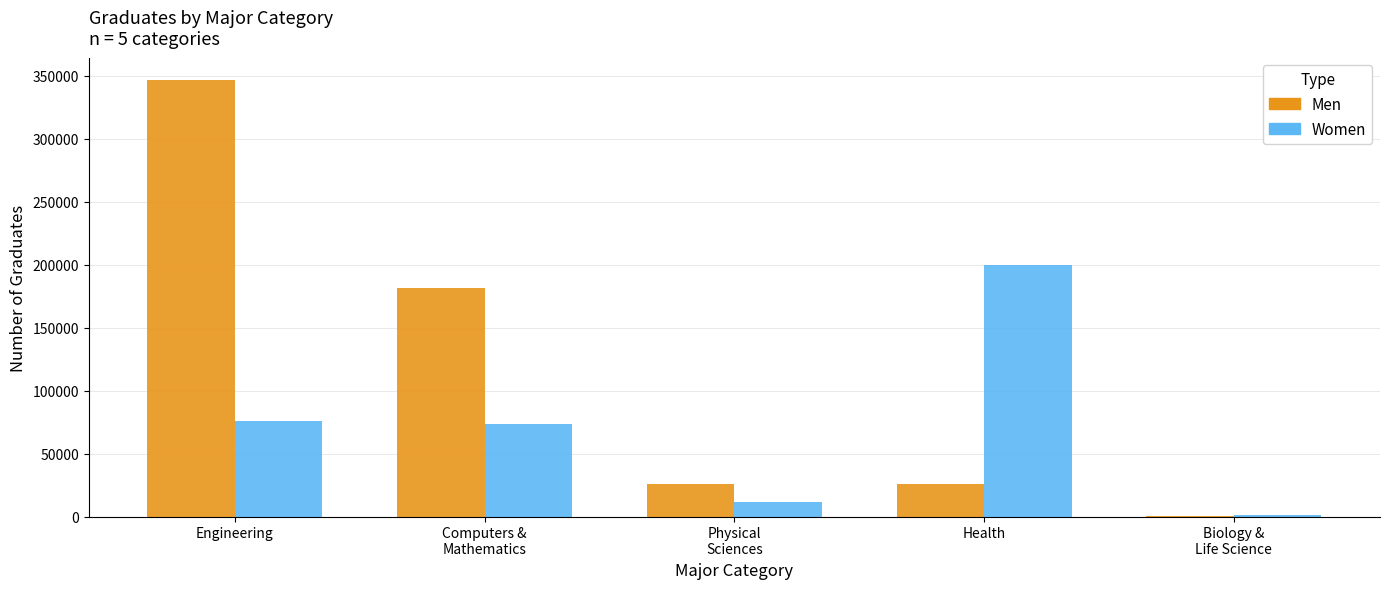

At which category is the sum across all series the highest?

Engineering